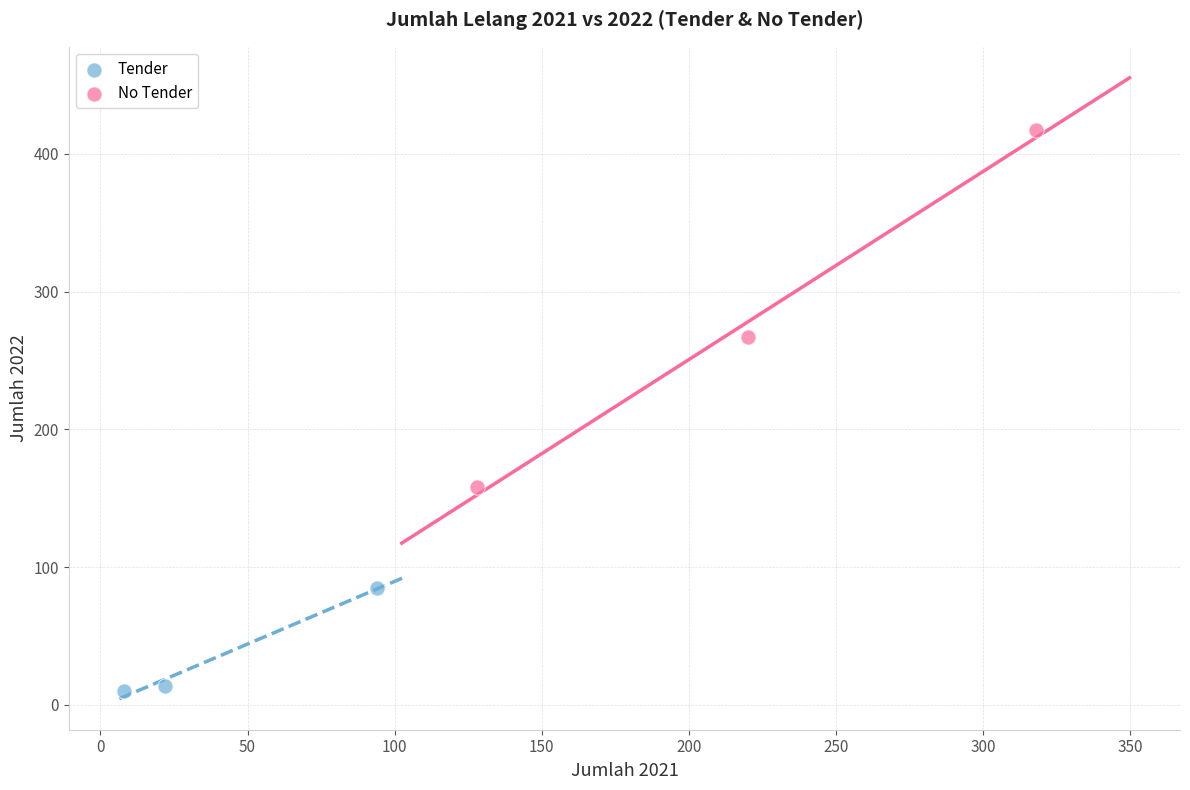

Which series contains the highest Y value?

No Tender